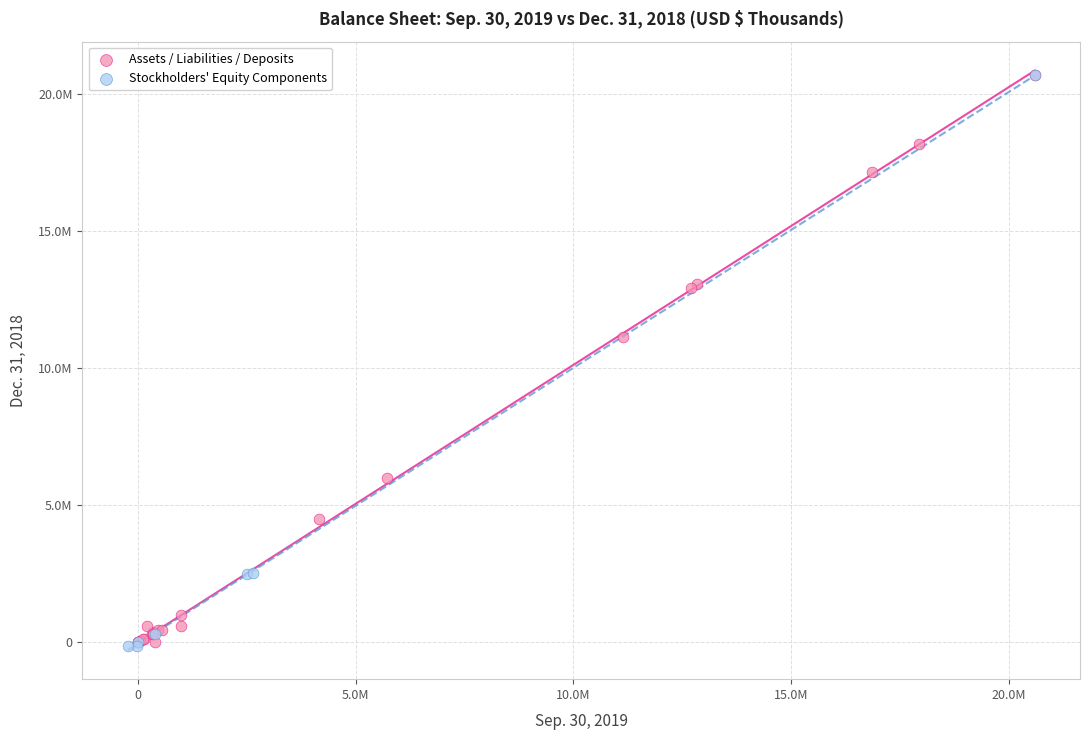

What are all the series names shown in the legend?

Assets / Liabilities / Deposits, Stockholders' Equity Components